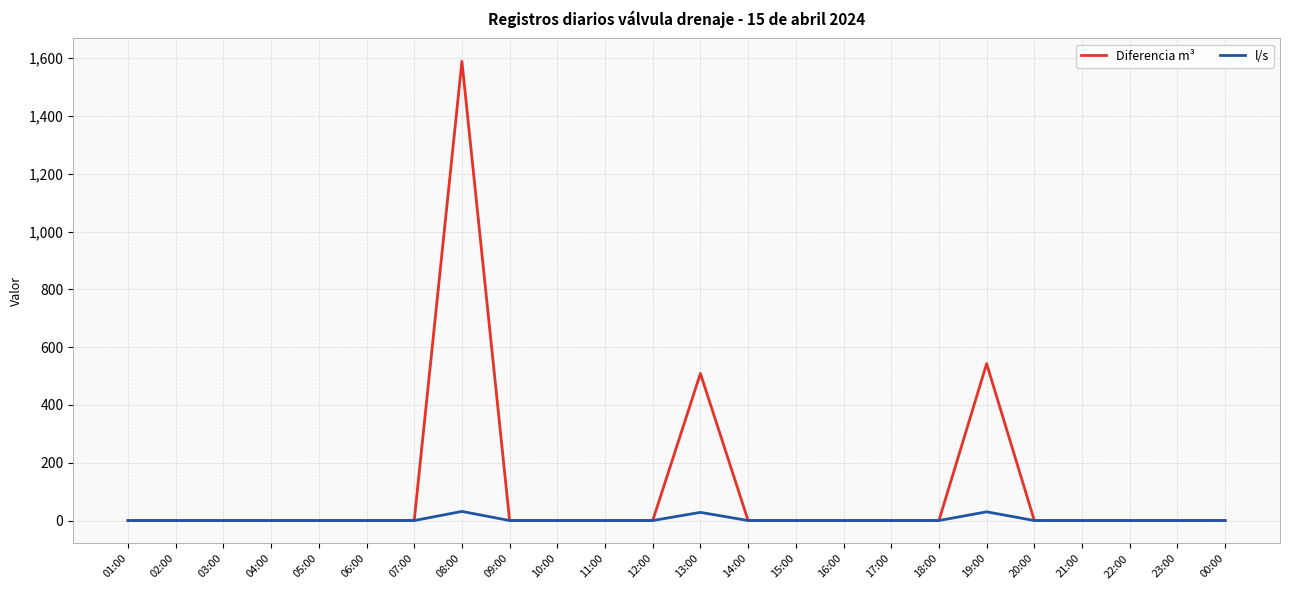

At which label is Diferencia m³ closest to 794?

19:00